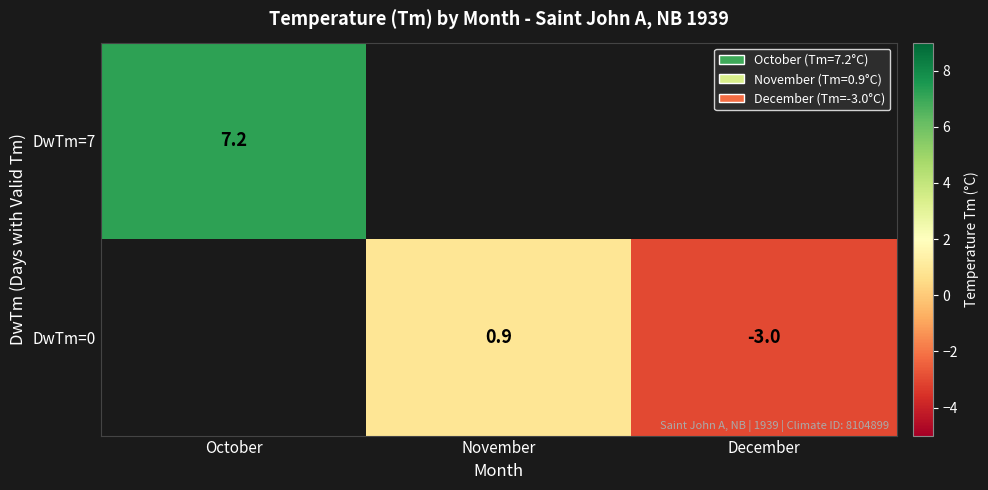

Where is row_0 nearest to the value 7?

October